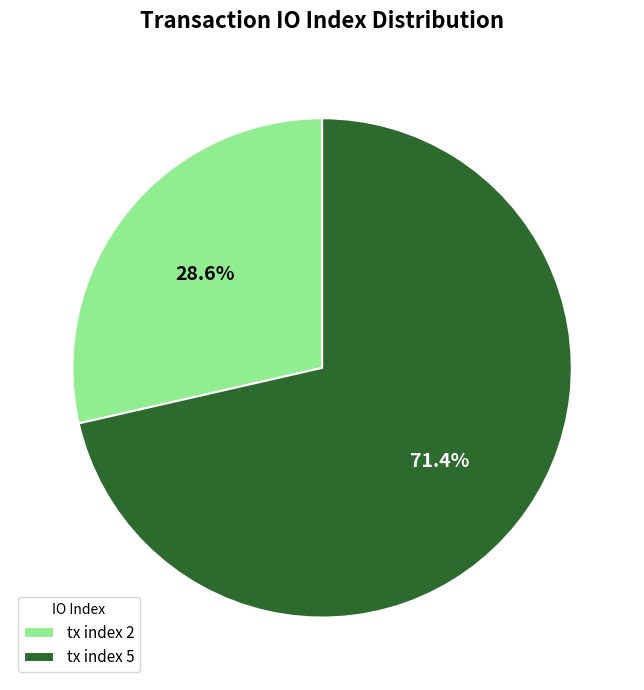

Rank the categories by value from highest to lowest.

tx index 5, tx index 2